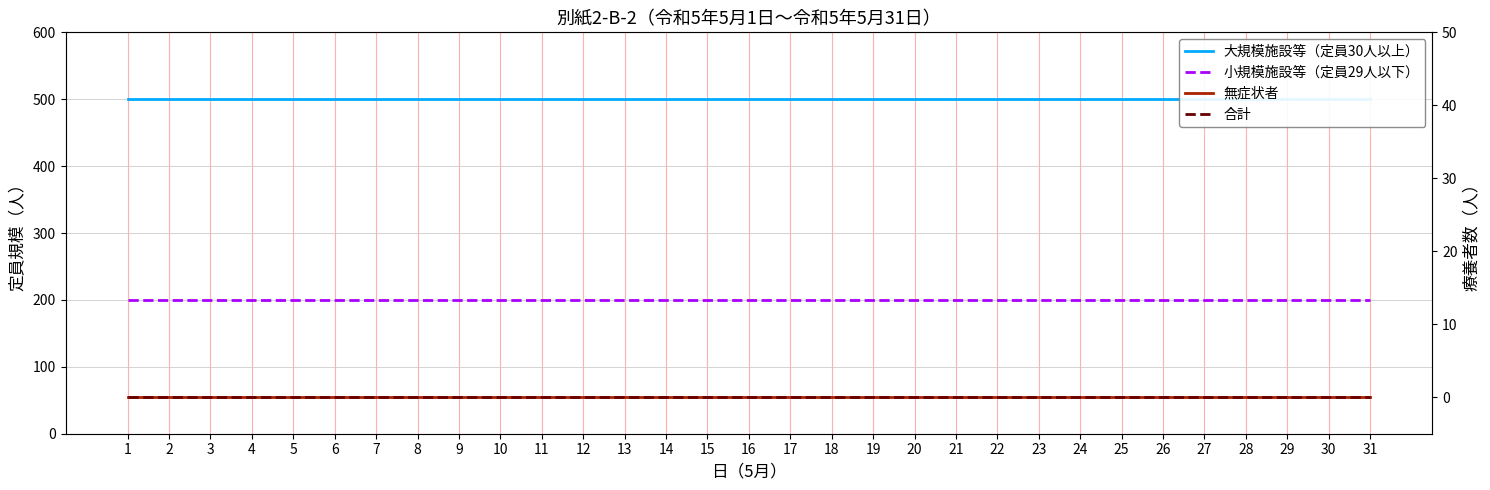

True or false: 合計 and 大規模施設等（定員30人以上） intersect in this chart.

False